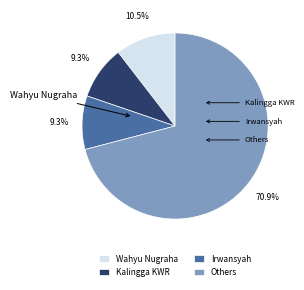

Is there a majority slice in this chart?

Yes